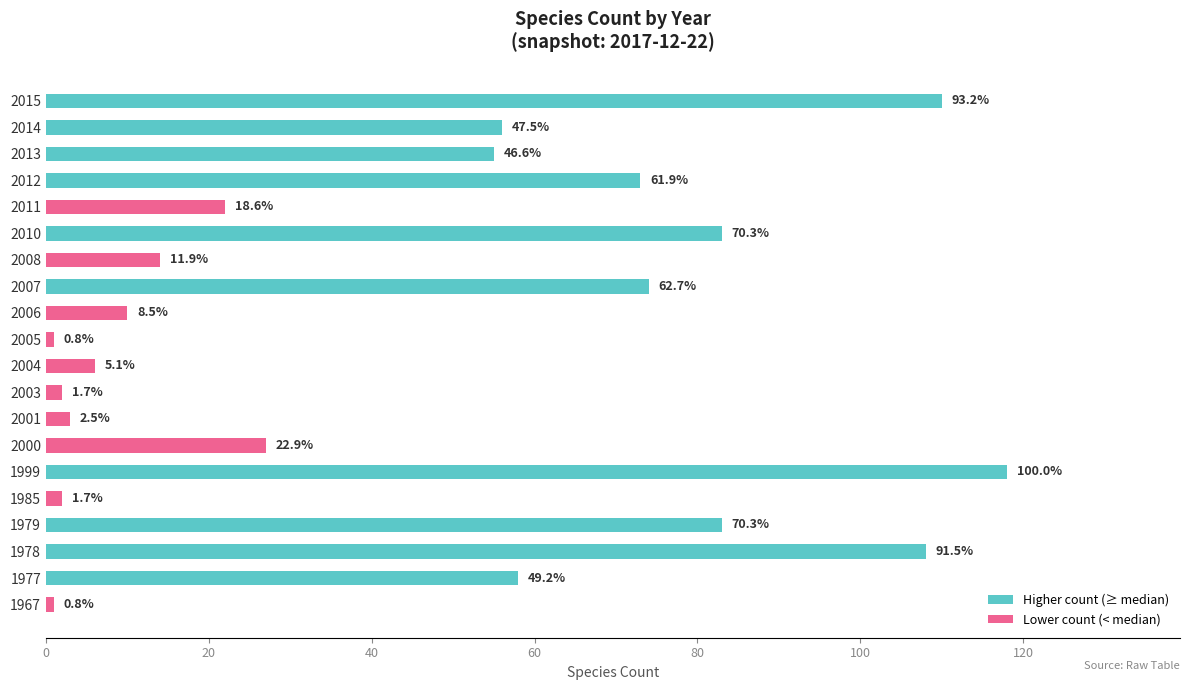

Does the chart contain any negative values?

No